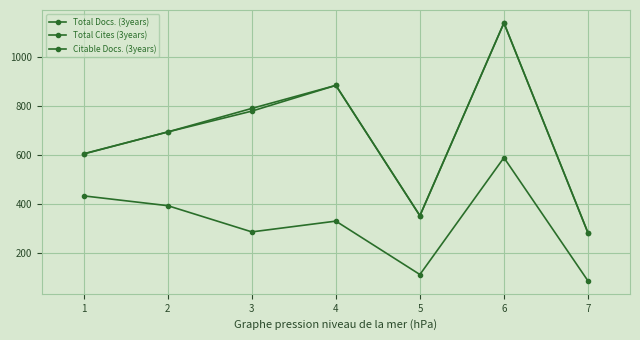

List the series in order of their peak value, lowest first.

Total Cites (3years), Total Docs. (3years), Citable Docs. (3years)